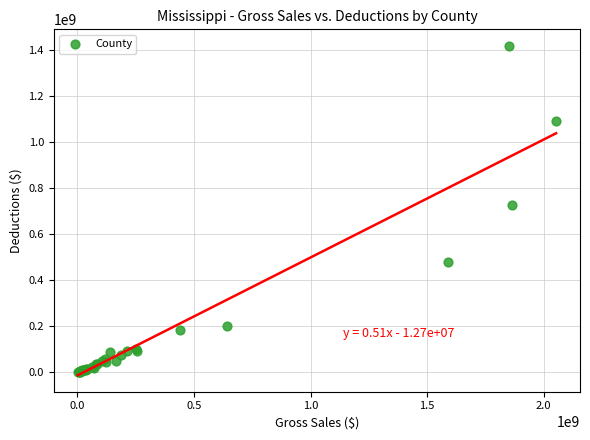

What Y value in the scatter plot is closest to 709217435?

726895331